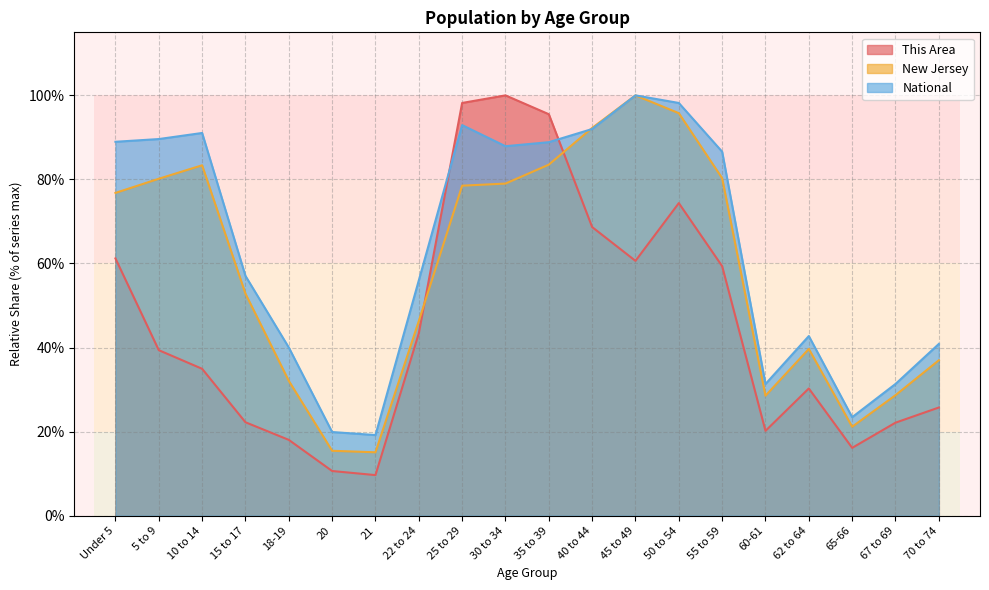

Reading right to left, transcribe all the data shown in this chart.

This Area: 70 to 74=25.7	67 to 69=22.1	65-66=16.1	62 to 64=30.3	60-61=20.2	55 to 59=59.4	50 to 54=74.4	45 to 49=60.6	40 to 44=68.7	35 to 39=95.5	30 to 34=100.0	25 to 29=98.2	22 to 24=43.4	21=9.6	20=10.6	18-19=18.0	15 to 17=22.2	10 to 14=34.9	5 to 9=39.4	Under 5=61.2
New Jersey: 70 to 74=37.0	67 to 69=28.7	65-66=21.2	62 to 64=39.7	60-61=28.5	55 to 59=80.3	50 to 54=95.8	45 to 49=100.0	40 to 44=92.3	35 to 39=83.5	30 to 34=79.0	25 to 29=78.5	22 to 24=46.3	21=15.1	20=15.4	18-19=32.1	15 to 17=52.8	10 to 14=83.4	5 to 9=80.2	Under 5=76.8
National: 70 to 74=40.9	67 to 69=31.3	65-66=23.4	62 to 64=42.7	60-61=31.3	55 to 59=86.6	50 to 54=98.2	45 to 49=100.0	40 to 44=92.0	35 to 39=88.9	30 to 34=87.9	25 to 29=92.9	22 to 24=56.0	21=19.2	20=19.9	18-19=40.0	15 to 17=57.0	10 to 14=91.1	5 to 9=89.6	Under 5=89.0